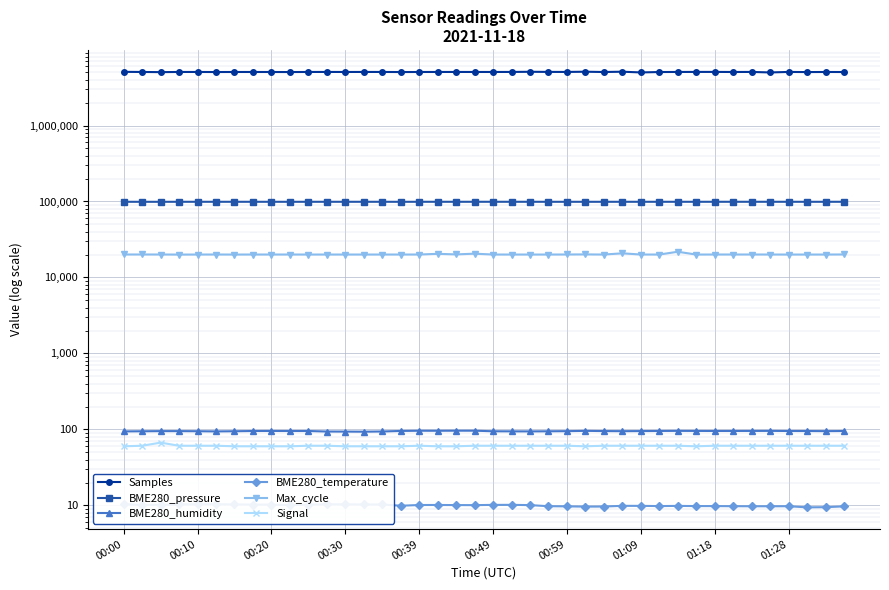

How many interior local valleys does the BME280_humidity series have?

8